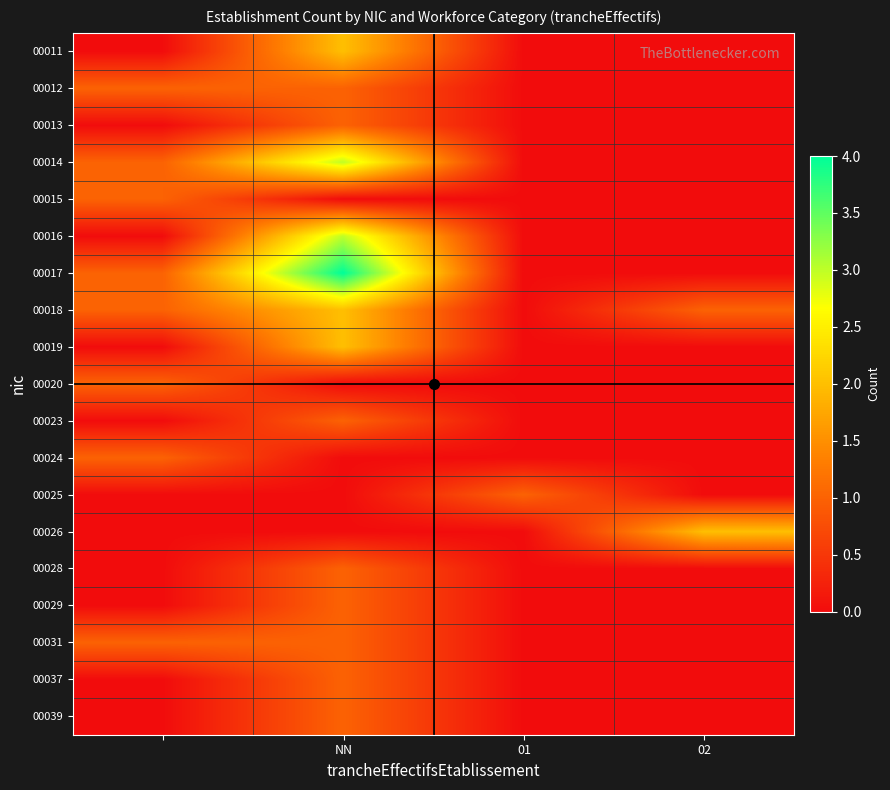

Which series has the widest spread of values?

00017